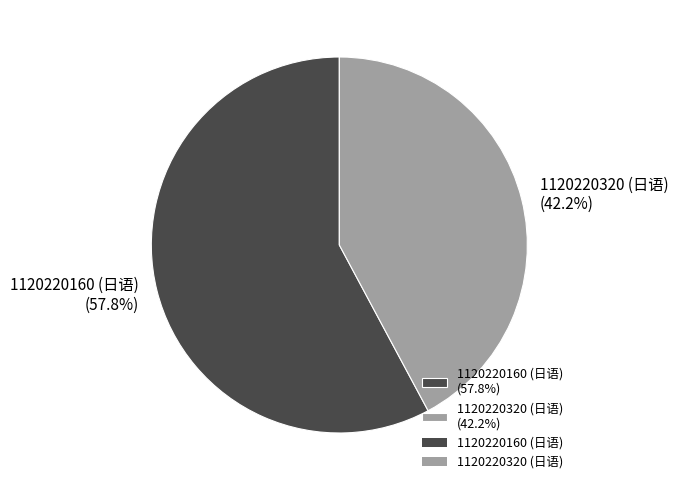

What is the majority slice?

1120220160 (日语)